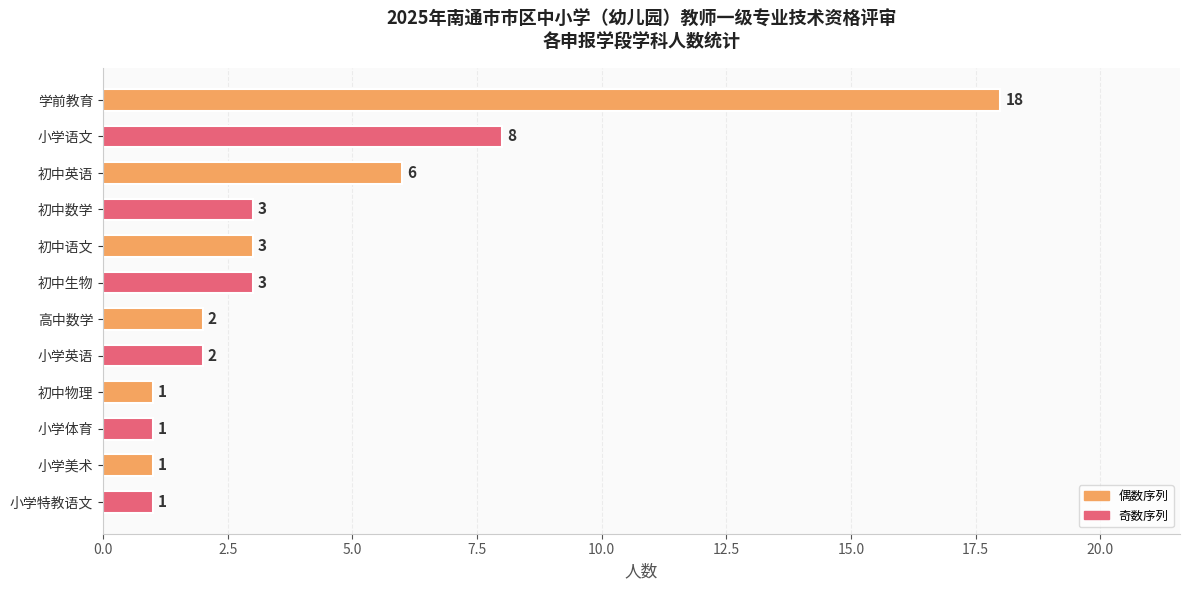

At which label is the value closest to 9?

小学语文